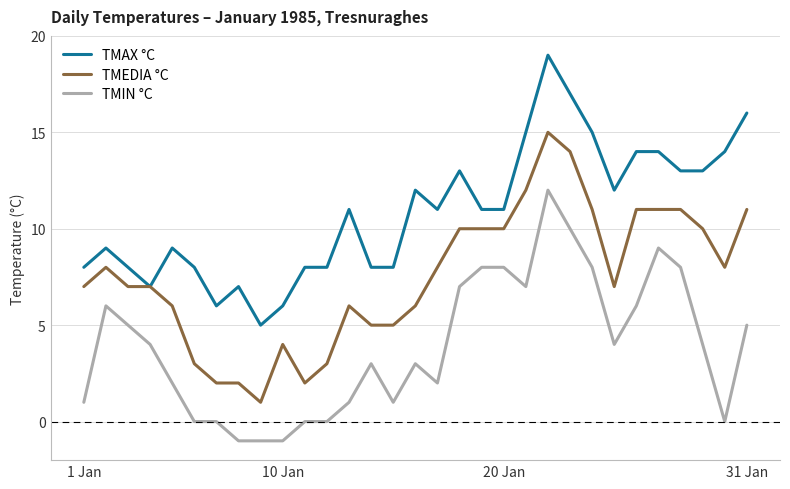

Which series has the largest total across all categories?

TMAX °C